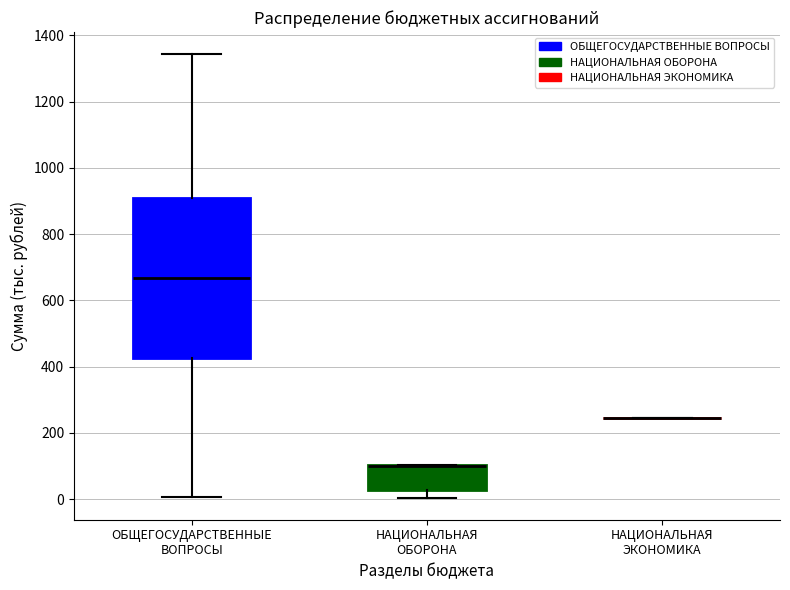

Reading left to right, read every box against the y-axis: the position of its median line, the range the box covers, and the ends of its whiskers. The values are not printed on the chart, so give them approximately, as read against the axis.

ОБЩЕГОСУДАРСТВЕННЫЕ ВОПРОСЫ: median 660, box 420 to 900, whiskers 0 to 1340
НАЦИОНАЛЬНАЯ ОБОРОНА: median 100 (drawn on the box's upper edge), box 20 to 100, whiskers 0 to 100
НАЦИОНАЛЬНАЯ ЭКОНОМИКА: box collapsed to a line at 240, whiskers 240 to 240